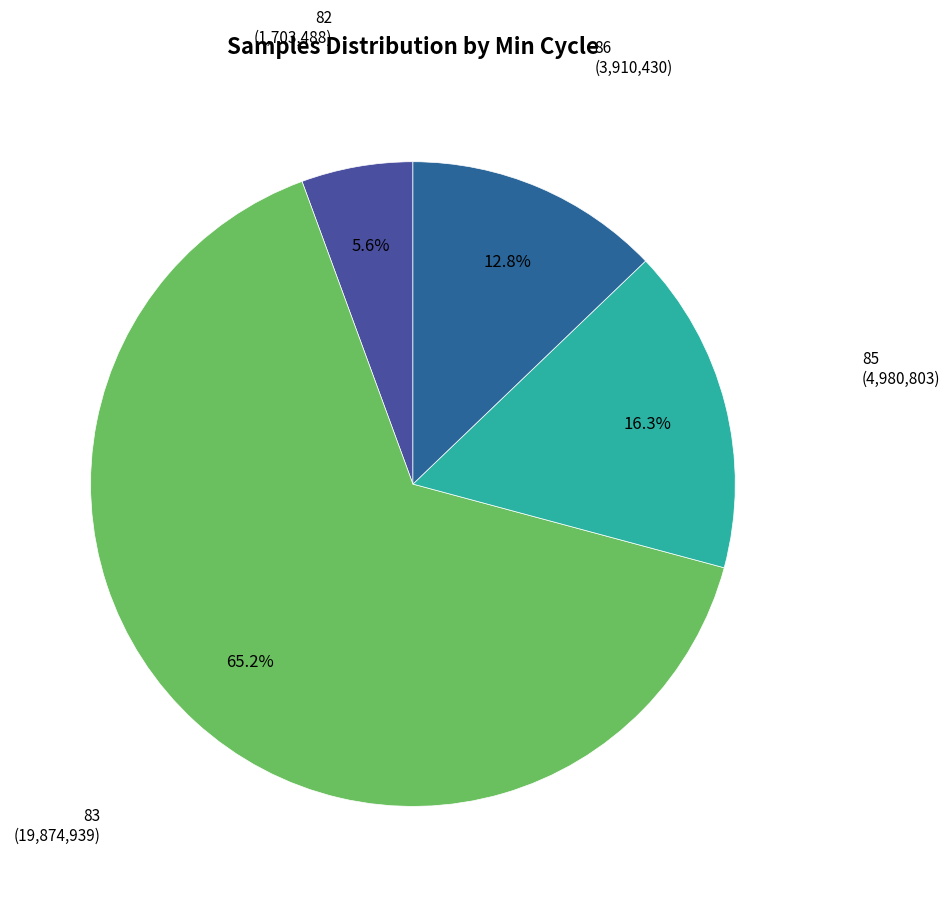

How many slices are in this pie chart?

4